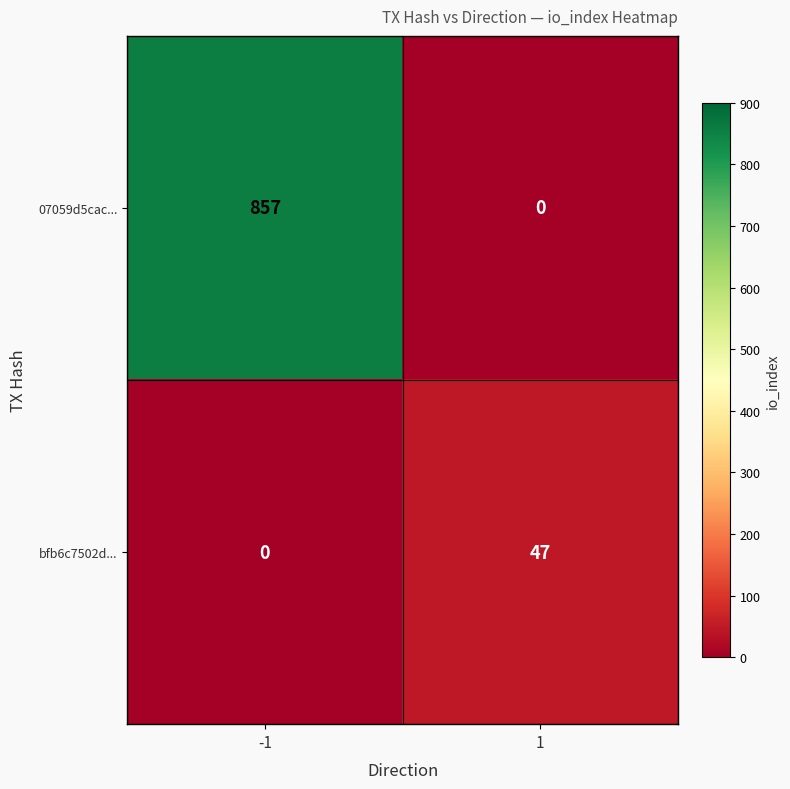

Rank the series at 1 from highest to lowest value.

bfb6c7502d..., 07059d5cac...